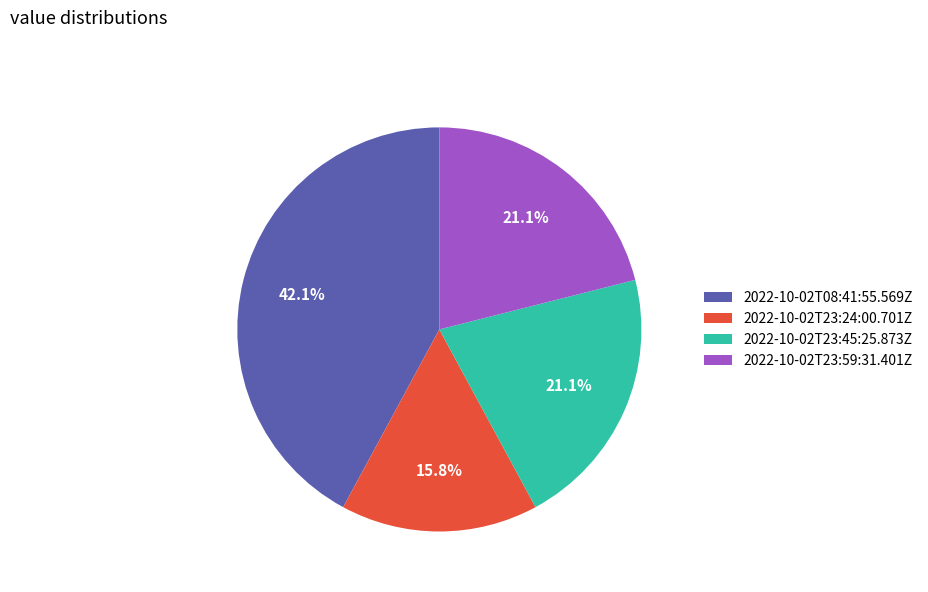

How many segments does this pie chart have?

4